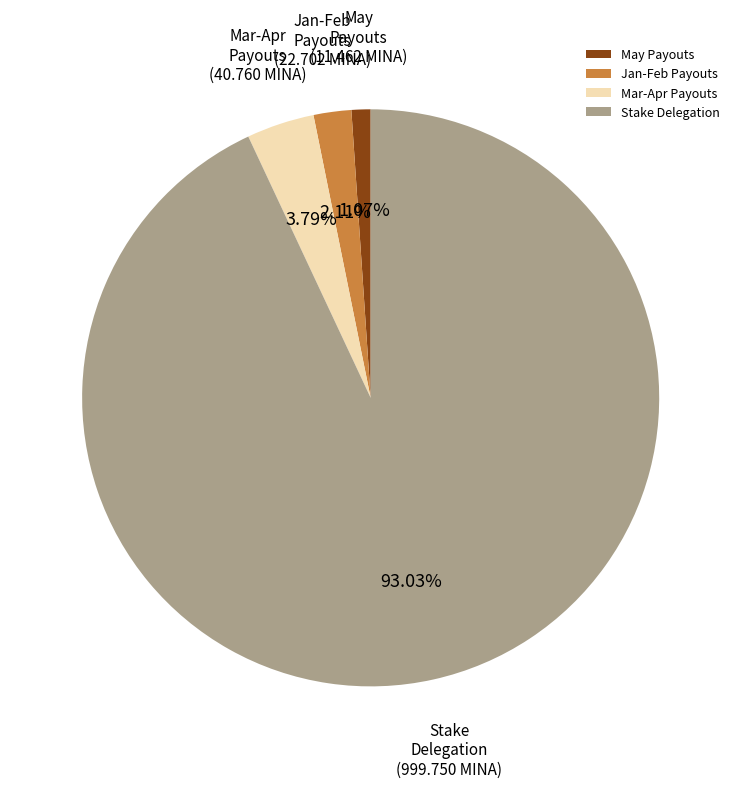

To the nearest percent, what is the difference between the largest and smallest slice percentages?

92%